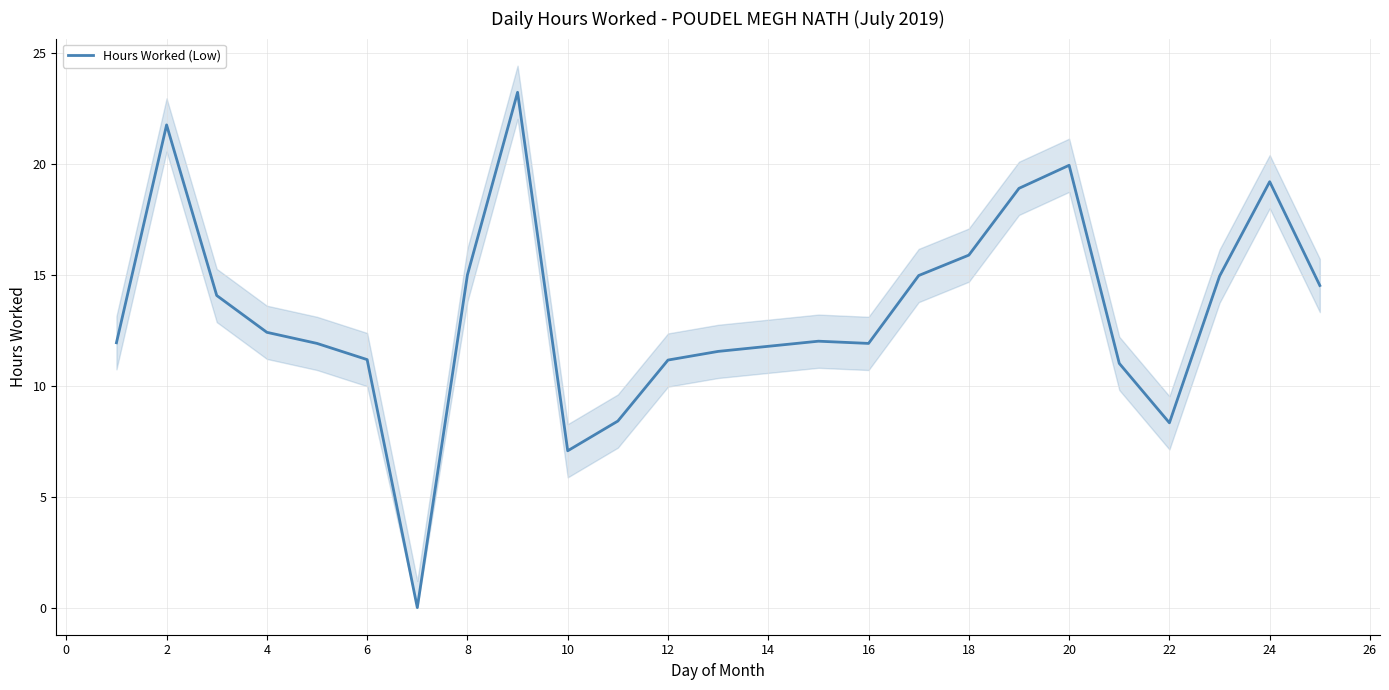

How many values exceed 12?

13